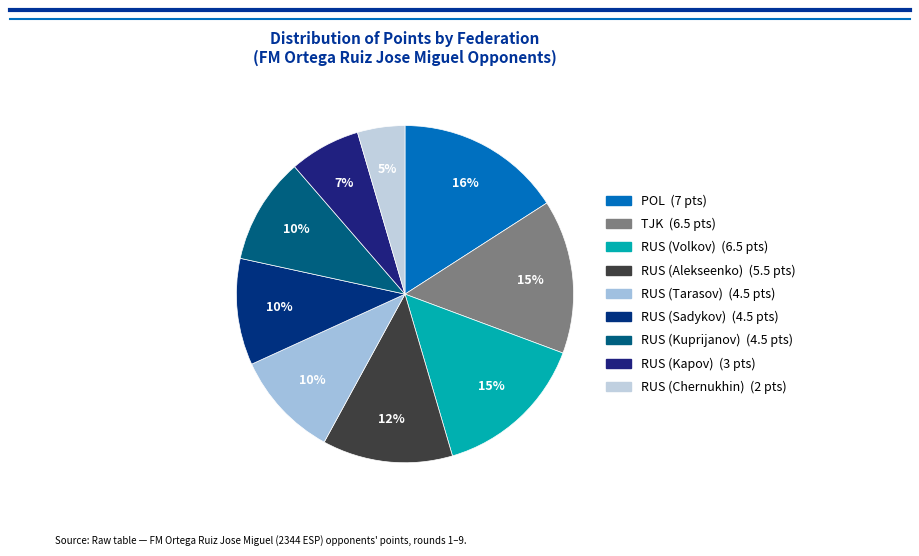

What percentage do RUS (Tarasov) and RUS (Kuprijanov) together represent?

20.5%